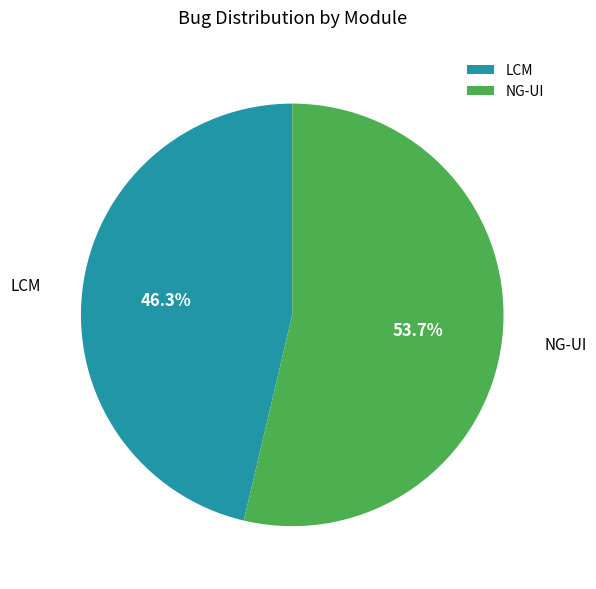

Which slice represents more than half of the pie?

NG-UI